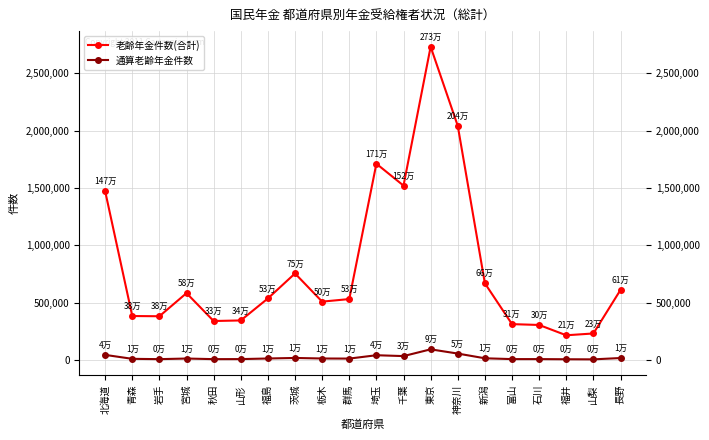

What is the label of the 17th point from the right?

宮城